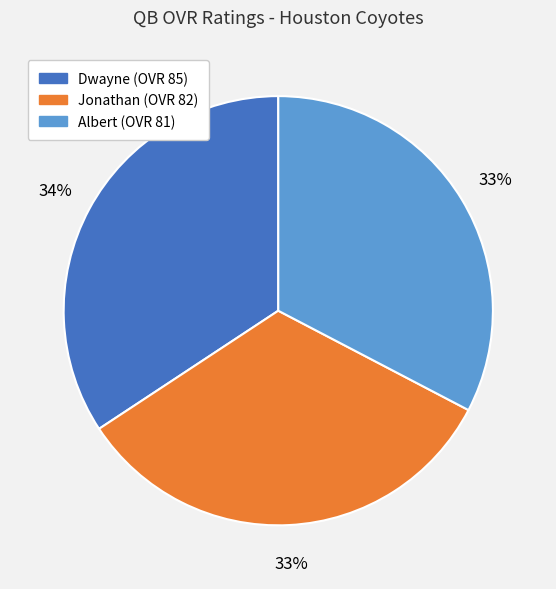

What is the largest slice in the pie chart?

Dwayne